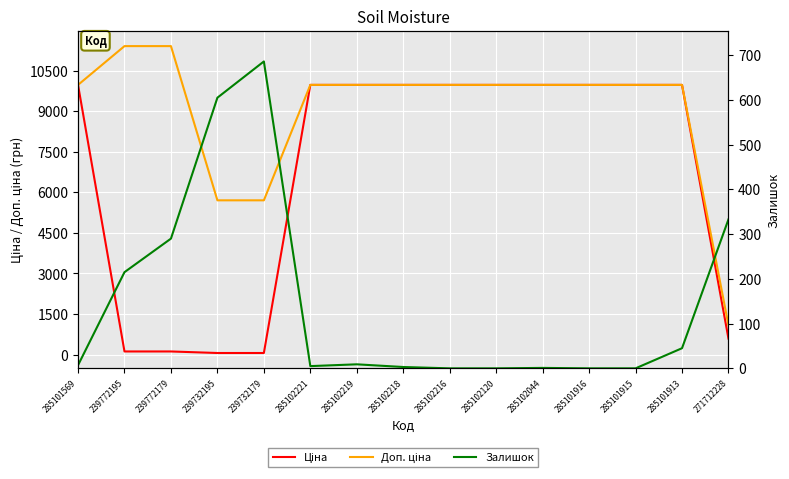

Which series has the largest range (max minus min)?

Доп. ціна